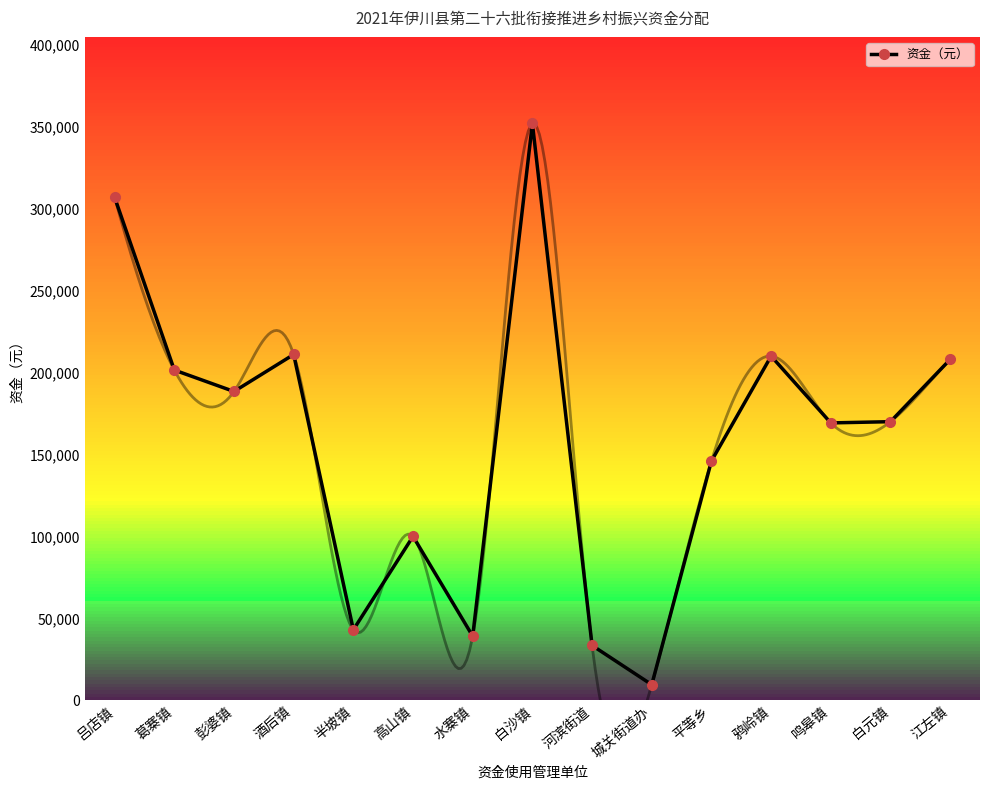

True or false: the data shows 306900 at 吕店镇.

True